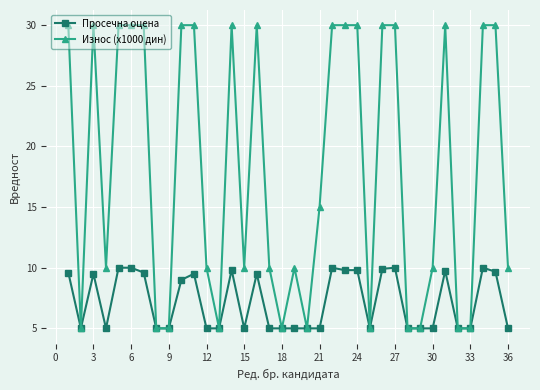

Which series has the largest total across all categories?

Износ (х1000 дин)